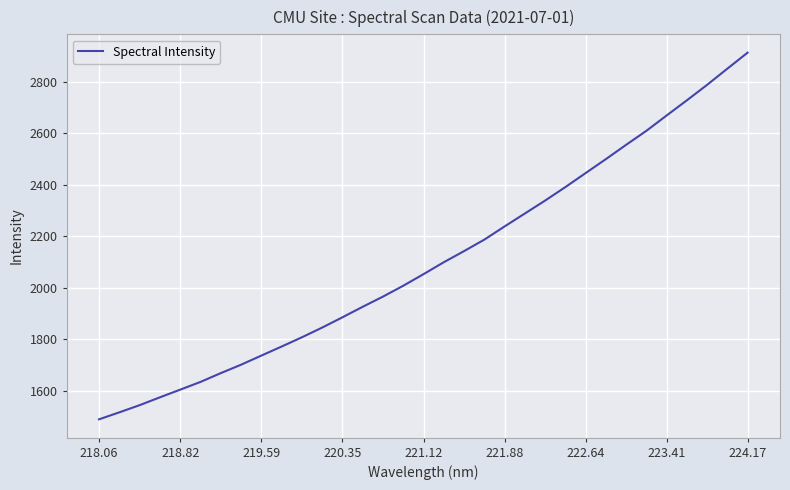

What is the greatest value displayed?

2912.5